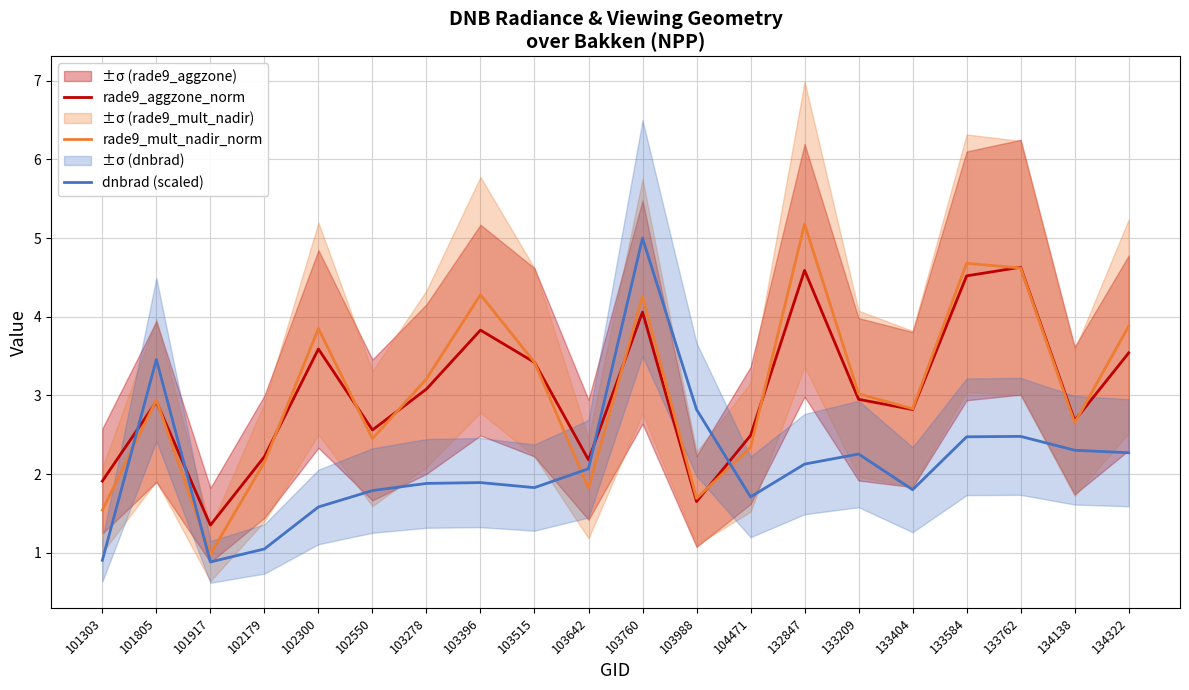

How many interior local valleys does the rade9_mult_nadir_norm series have?

6